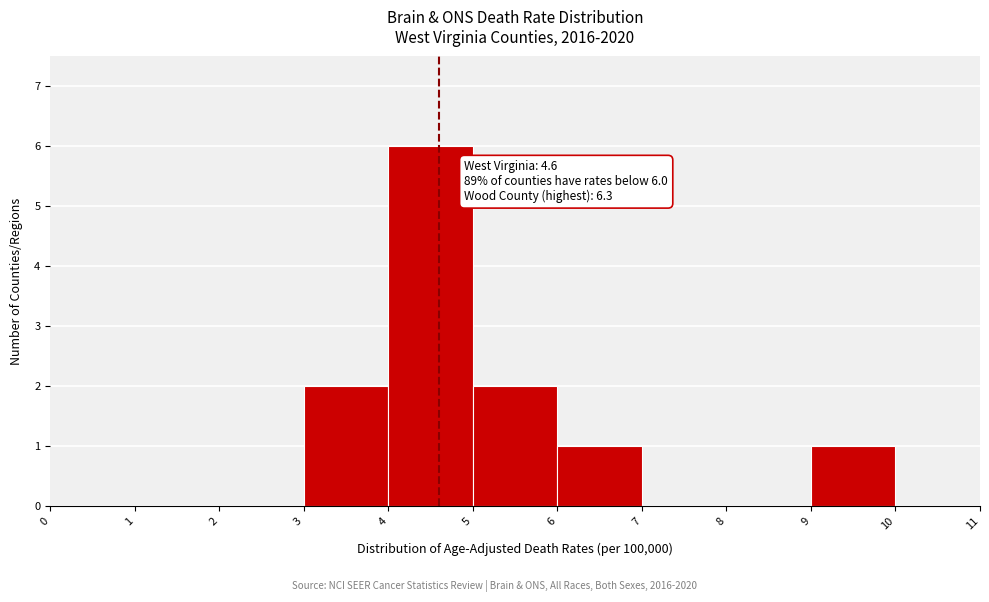

Over which range of the x-axis is the bar tallest?

4 to 5